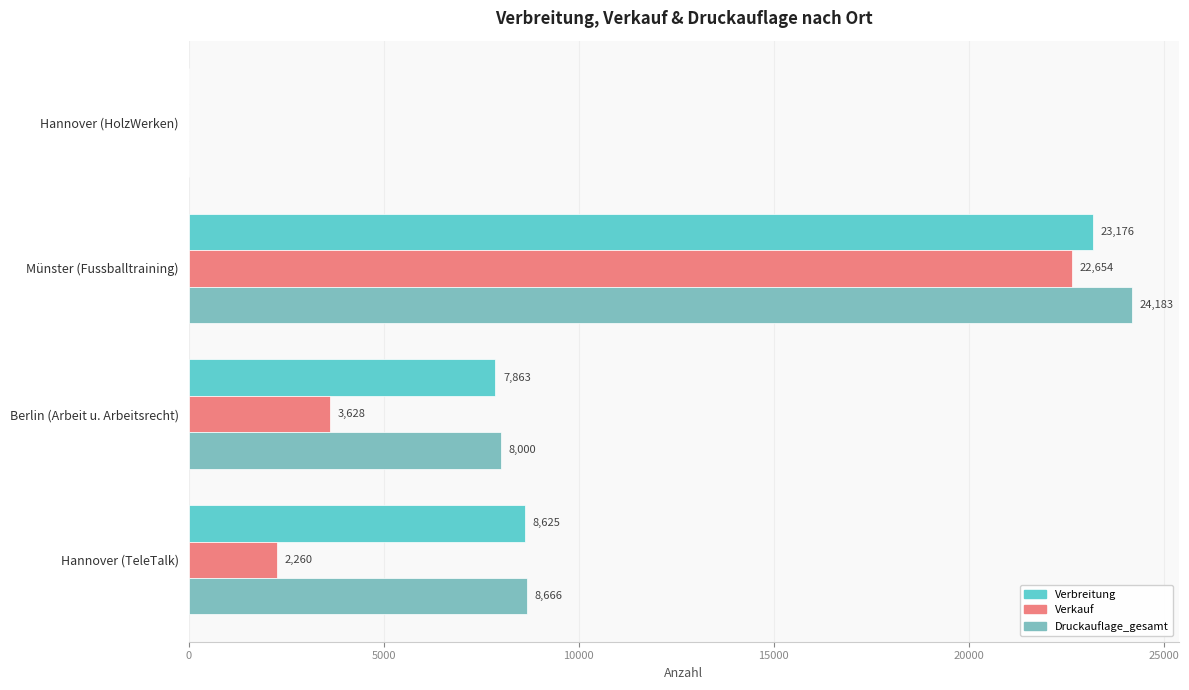

What is the sum of the Druckauflage_gesamt values at Hannover (TeleTalk) and Hannover (HolzWerken)?

8666